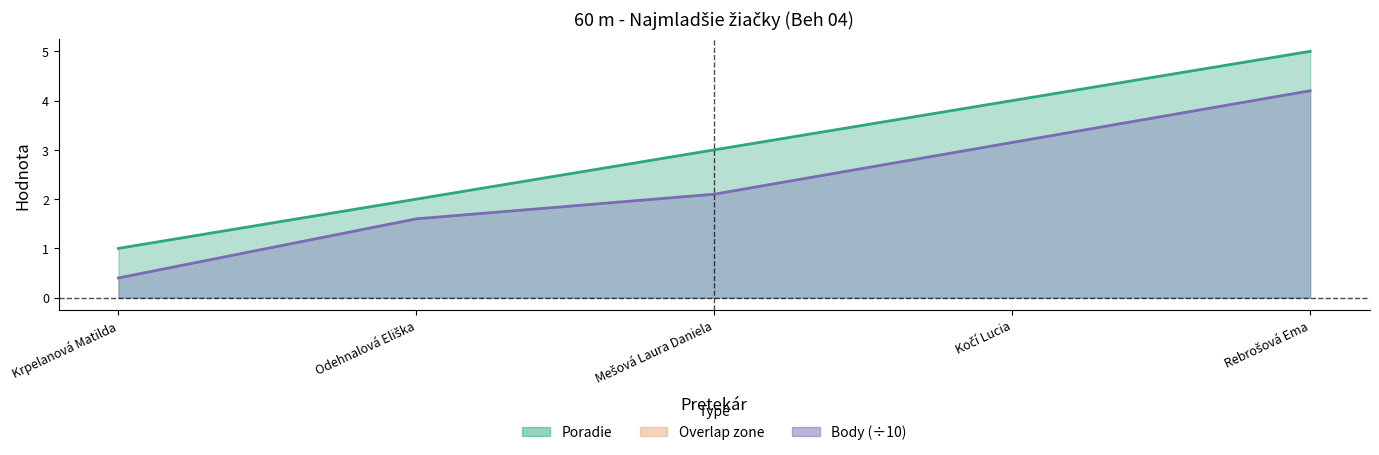

Reading left to right, extract all data points from this chart.

Poradie: 1.0	2.0	3.0	4.0	5.0
Body: 0.4	1.6	2.1	3.1	4.2